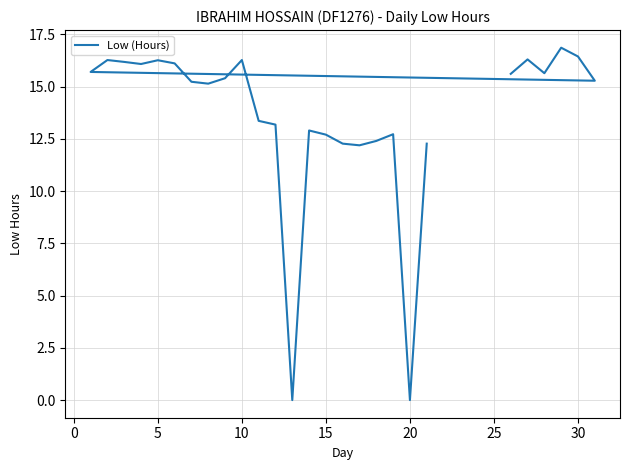

Count the number of categories in the chart.

27